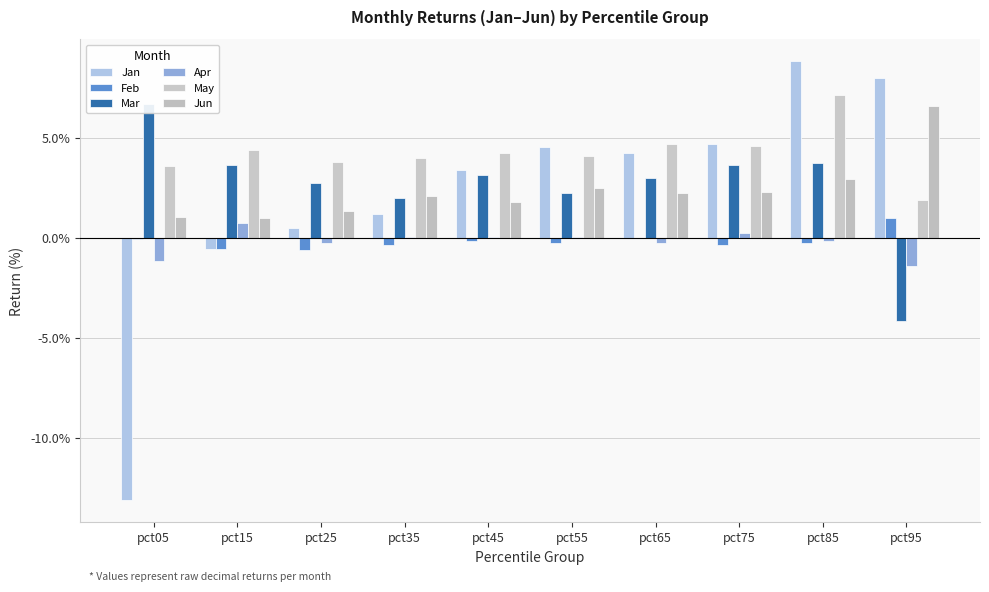

True or false: Mar has a value of 0.0 at pct65.

True